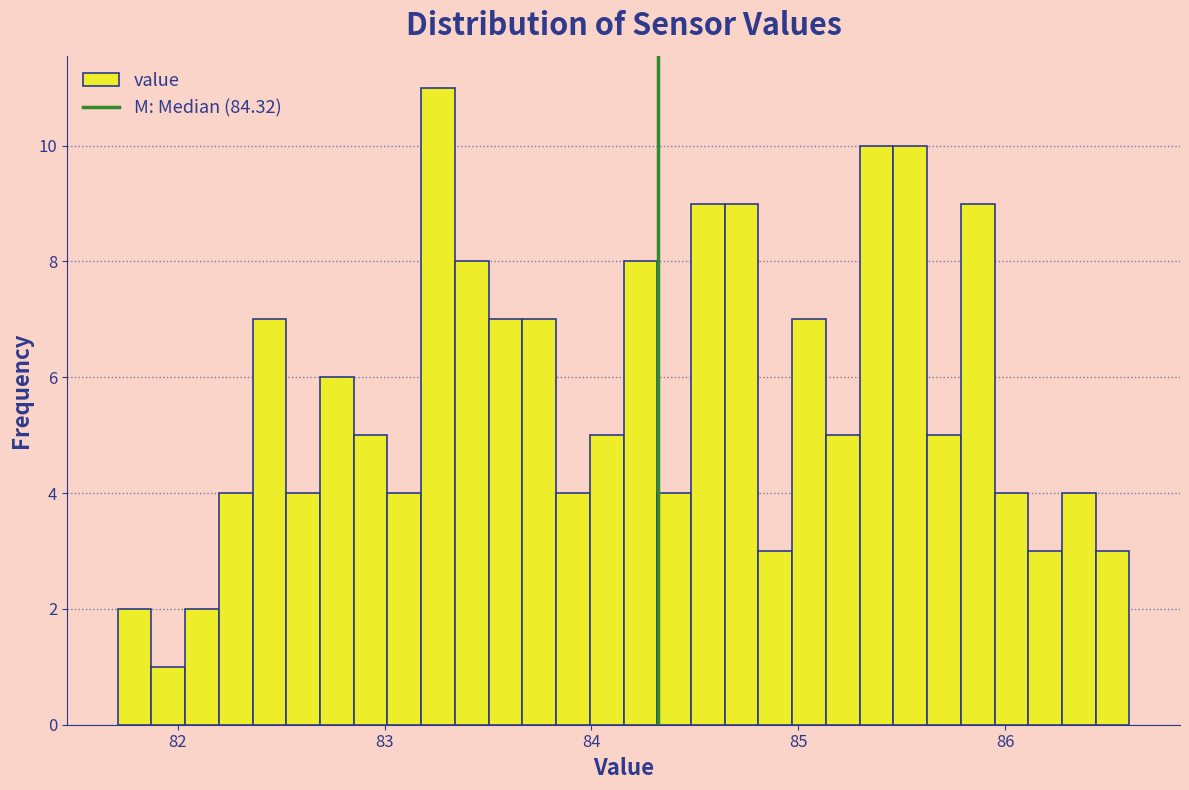

Around what value on the x-axis is the tallest bar? Give the approximate position of its centre, as read against the axis.

83.3